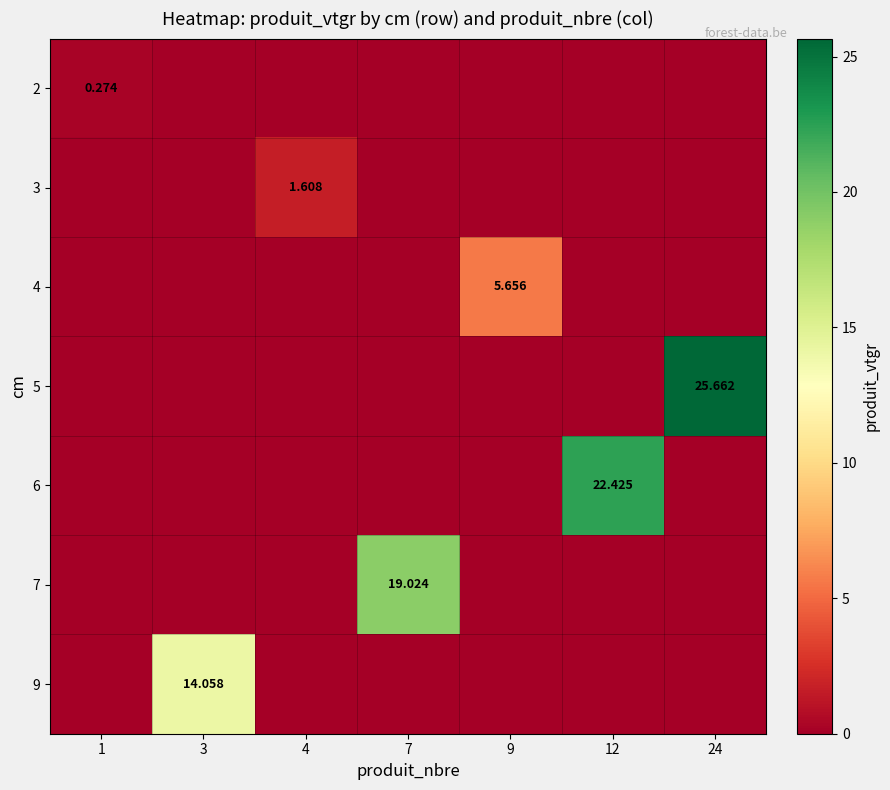

Is it true that 3 equals 0.0 at 24?

True